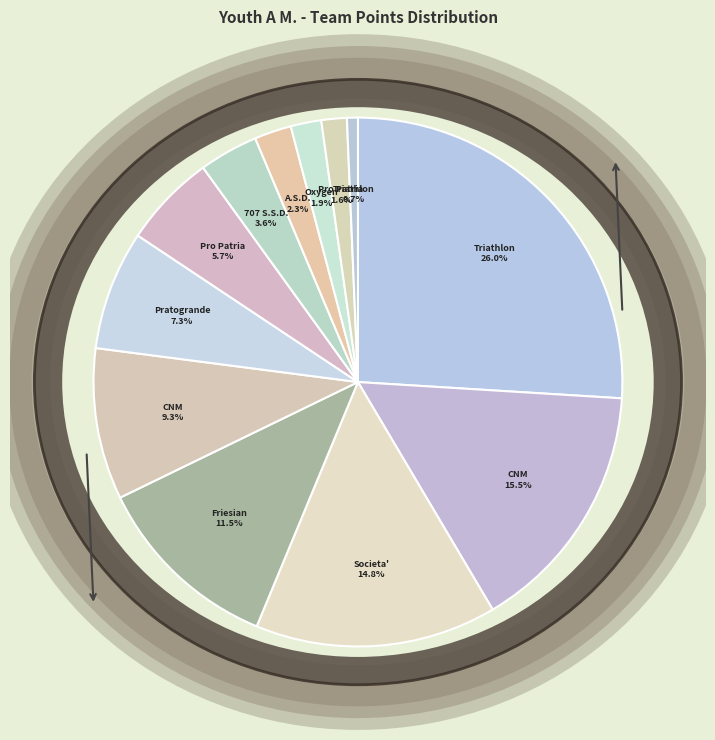

Which category has the biggest portion of the pie?

TRIATHLON TEAM BRIANZA